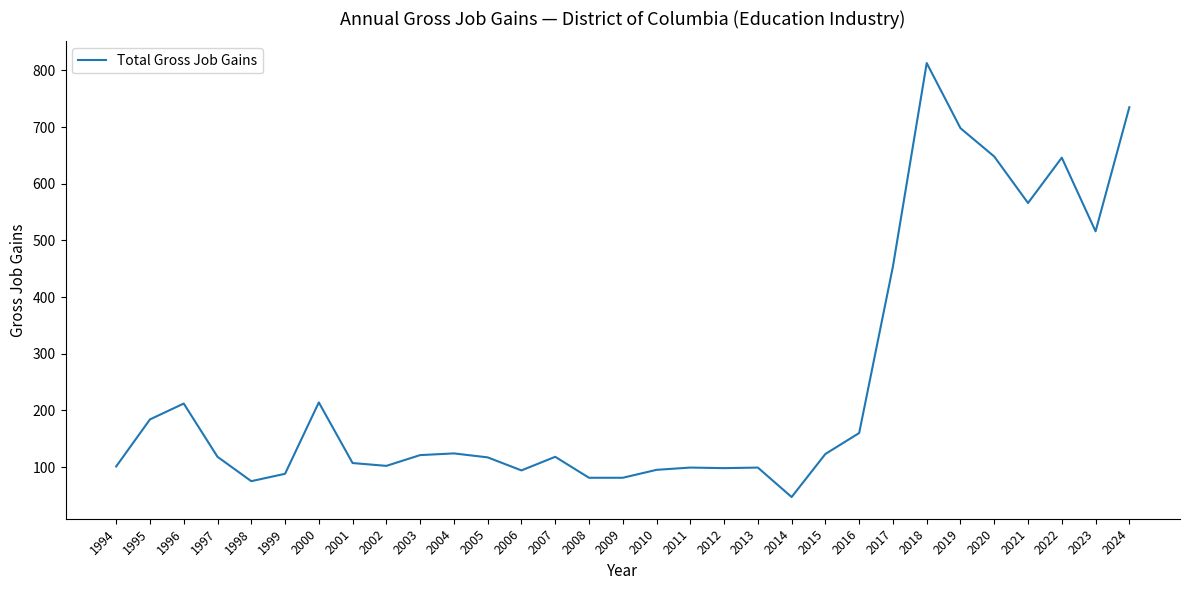

What is the sum of all values?

7734